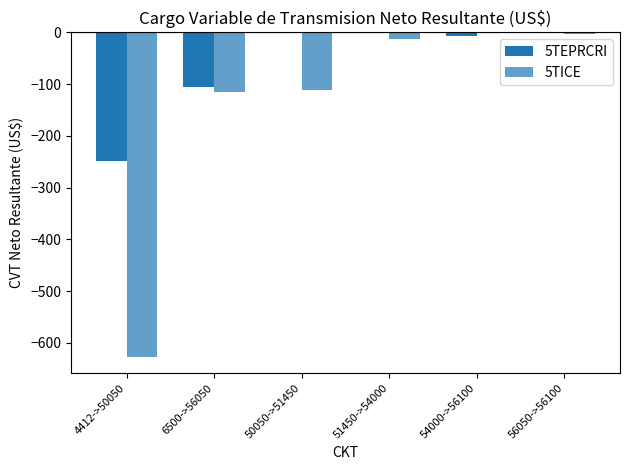

What position from the right is 6500->56050?

5